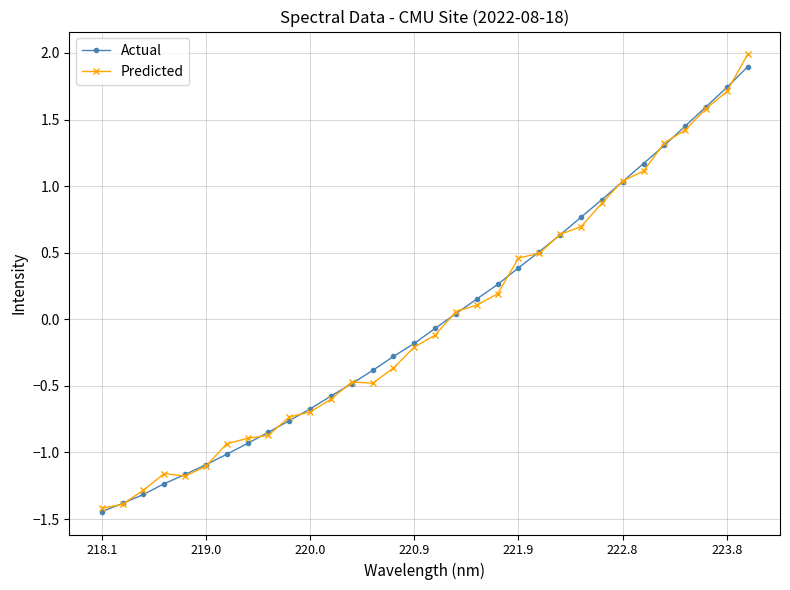

What is the value of the Predicted point at the 29th from the left?

1.4